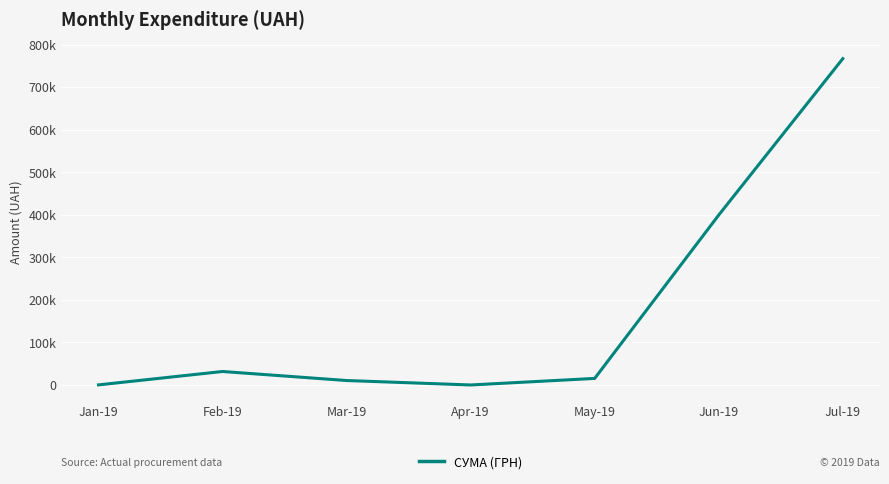

What is the value of the 7th point from the left?

767046.7